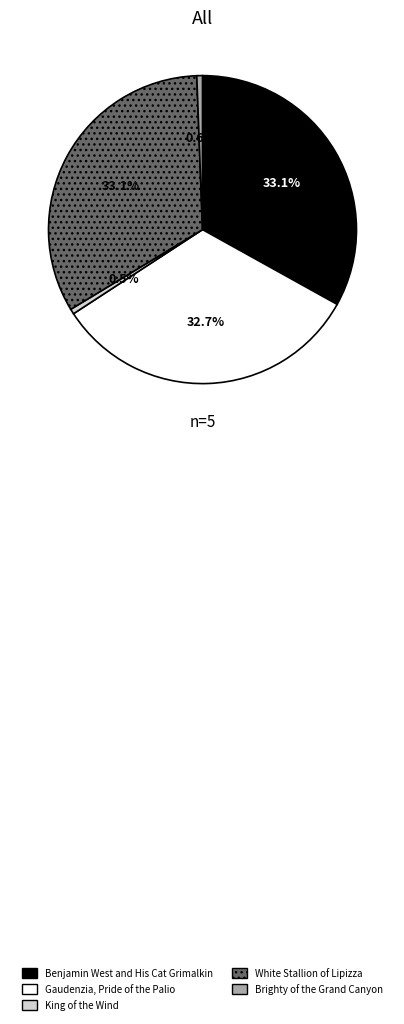

The White Stallion of Lipizza slice represents 39% of the pie. True or false?

False